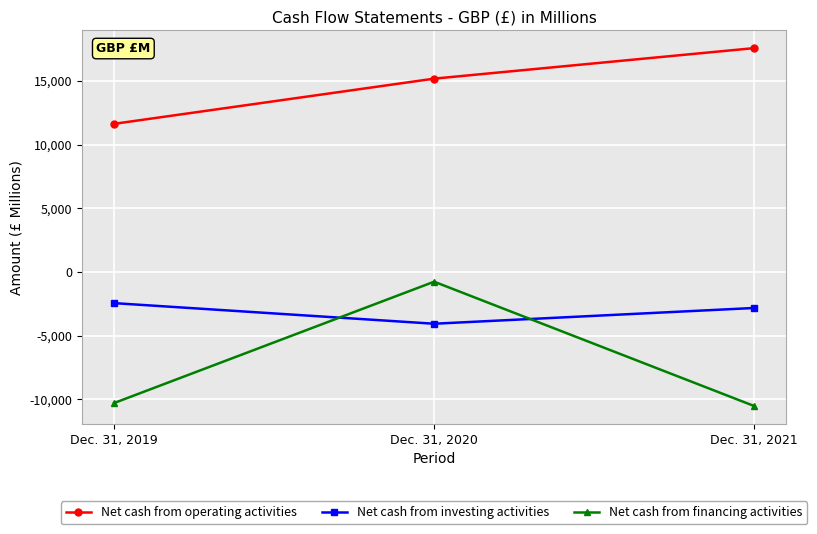

What is the sum of all Net cash from financing activities values?

-21583